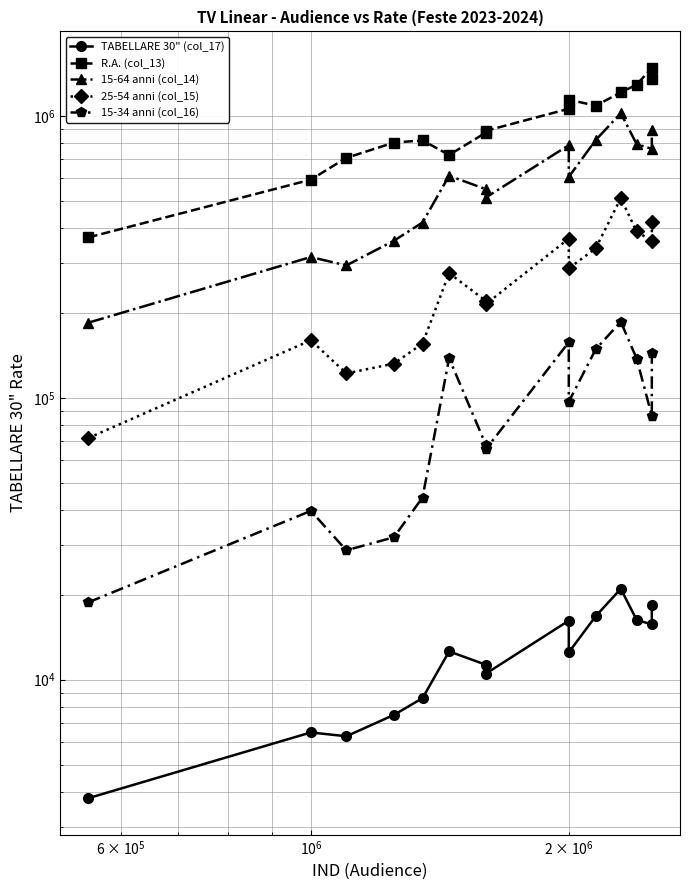

True or false: 25-54 anni (col_15) has a value of 106647 at $\mathdefault{10^{4}}$.

False